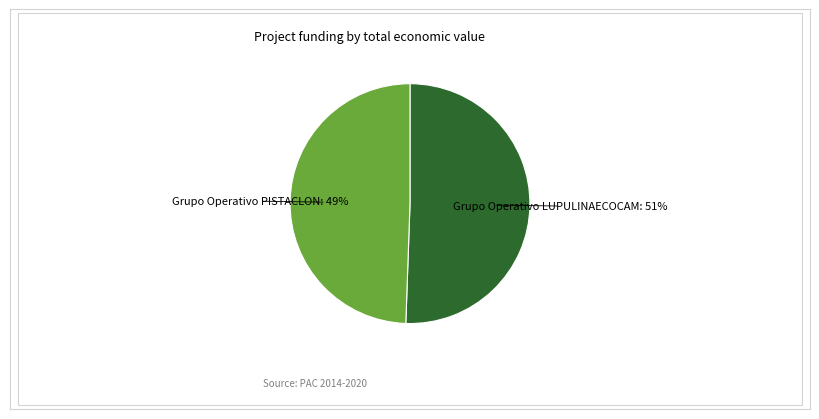

To the nearest percent, what is the average slice percentage?

50%